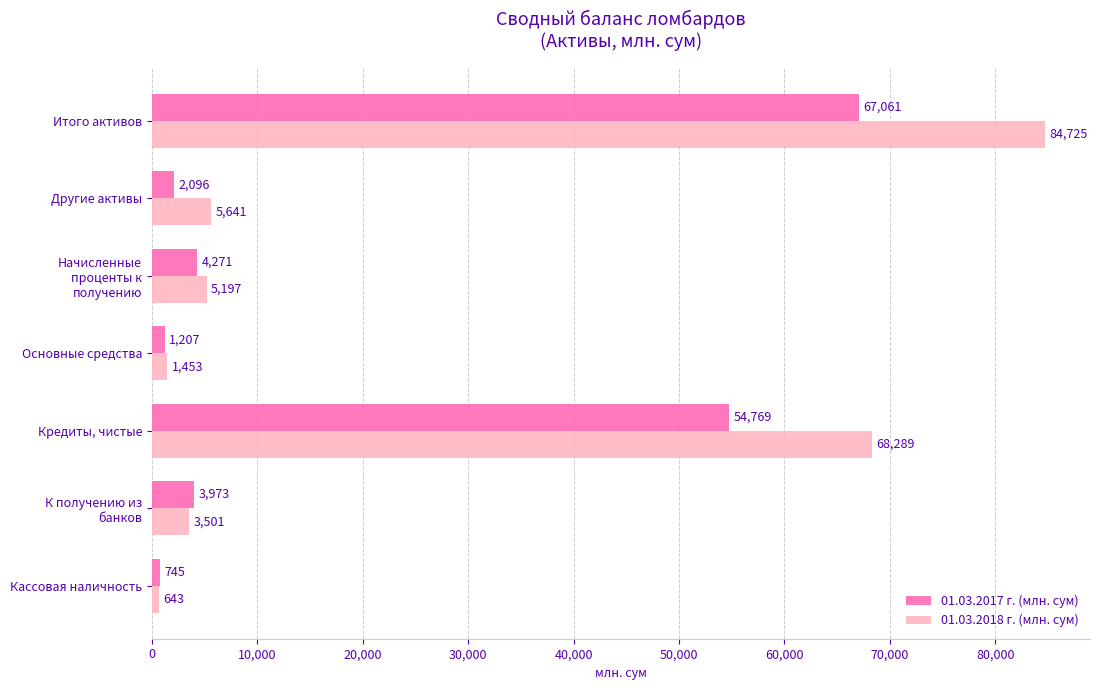

At Итого активов, list the series in order from smallest to largest.

01.03.2017 г. (млн. сум), 01.03.2018 г. (млн. сум)